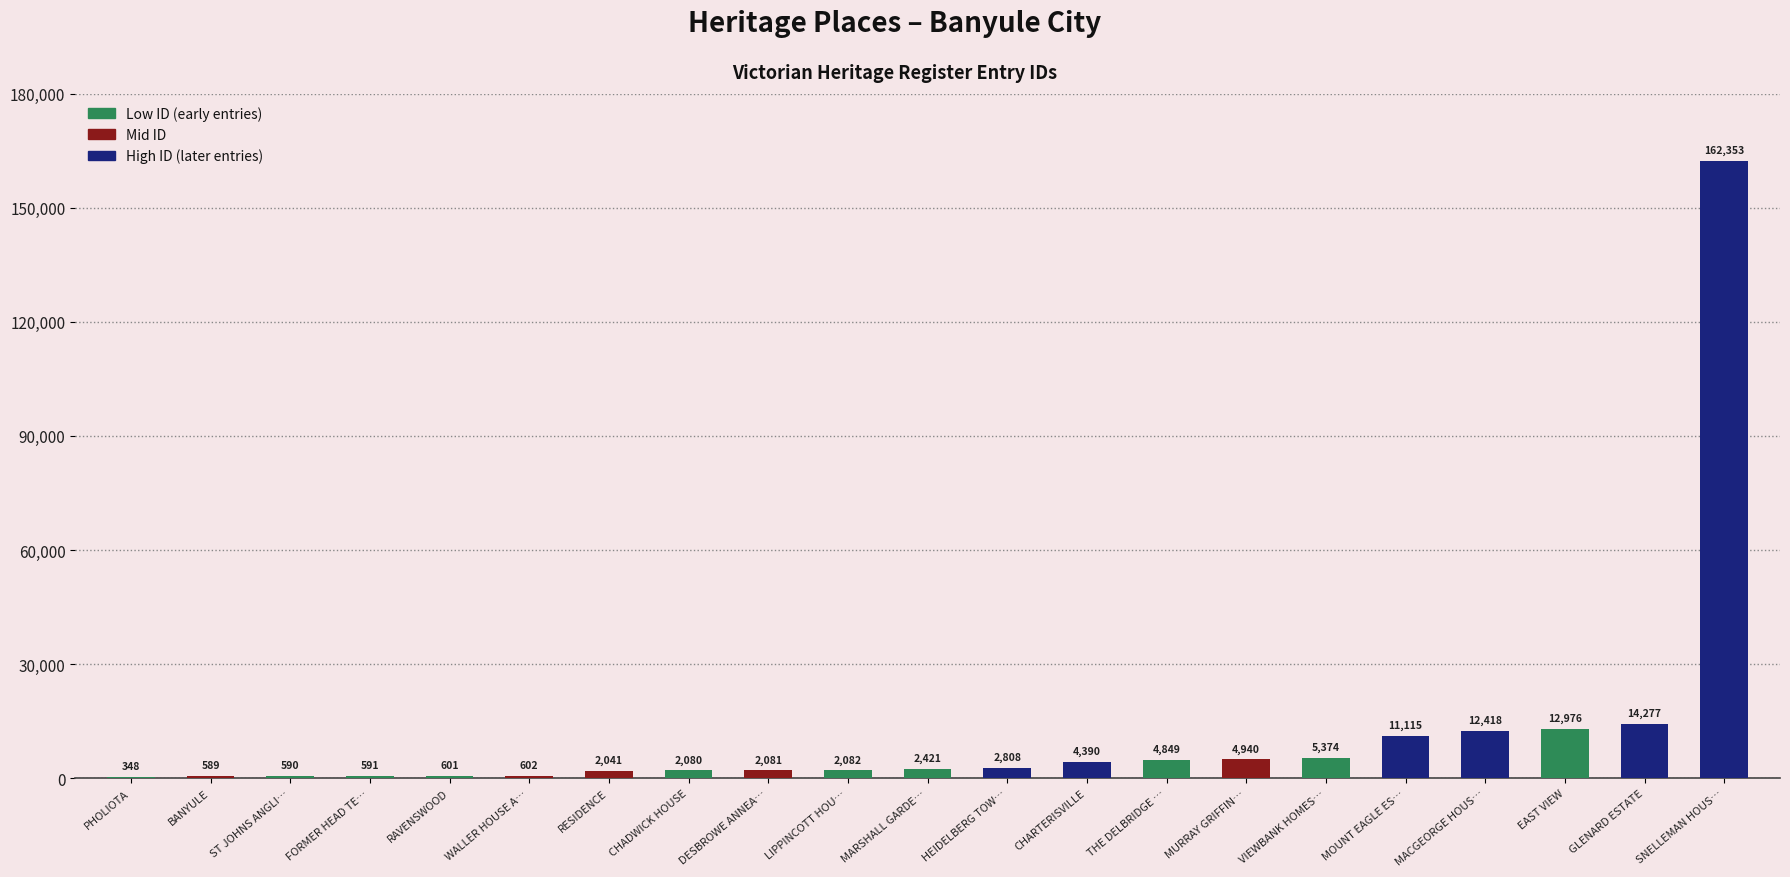

How many distinct data groups are displayed?

1